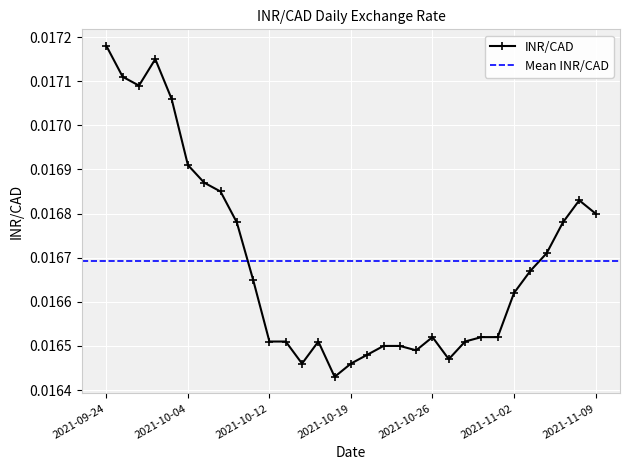

What is the sum of all values?

0.5